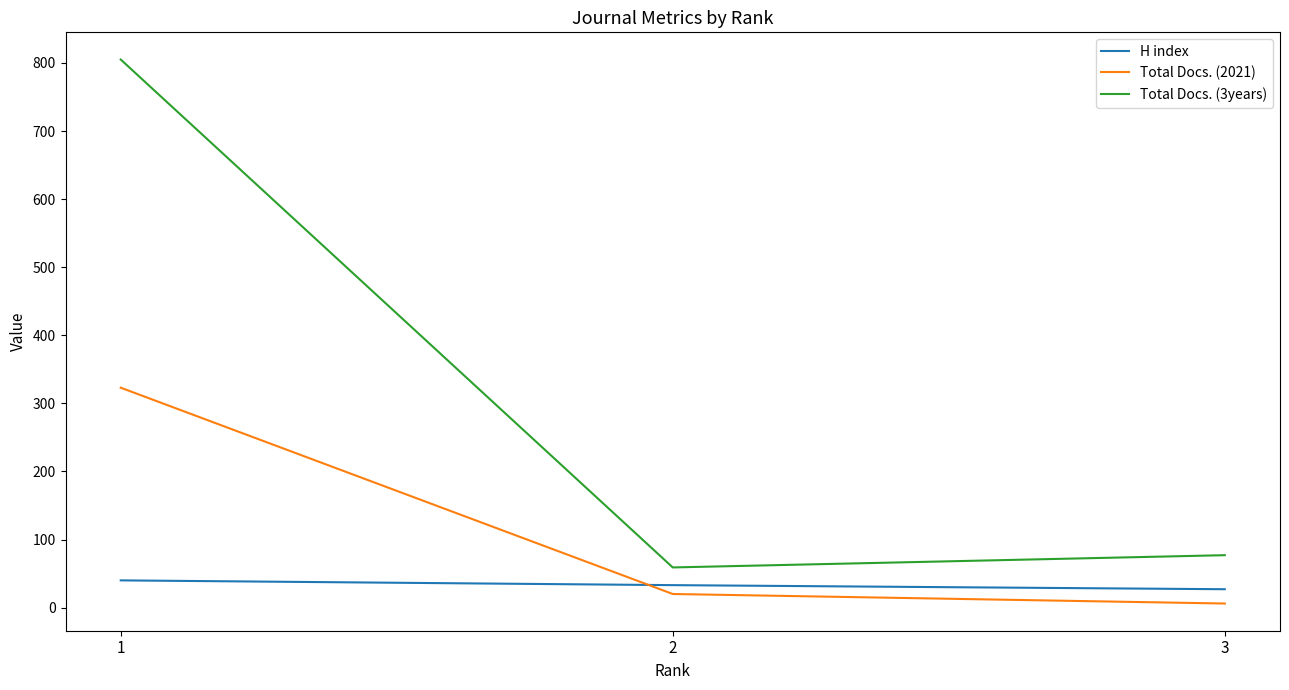

What is the sum of the Total Docs. (2021) values at 3 and 2?

26